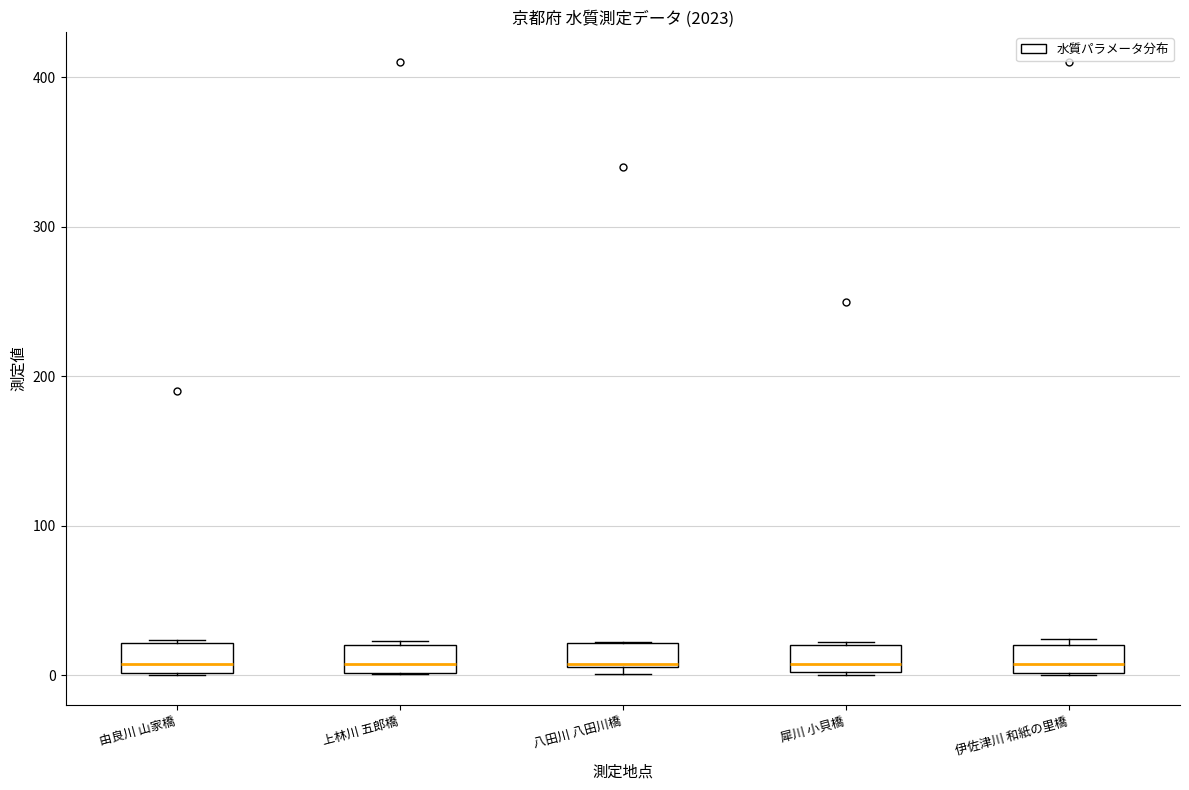

Where is the upper edge of the box for 由良川 山家橋 on the y-axis? The values are not printed on the chart, so give them approximately, as read against the axis.

20